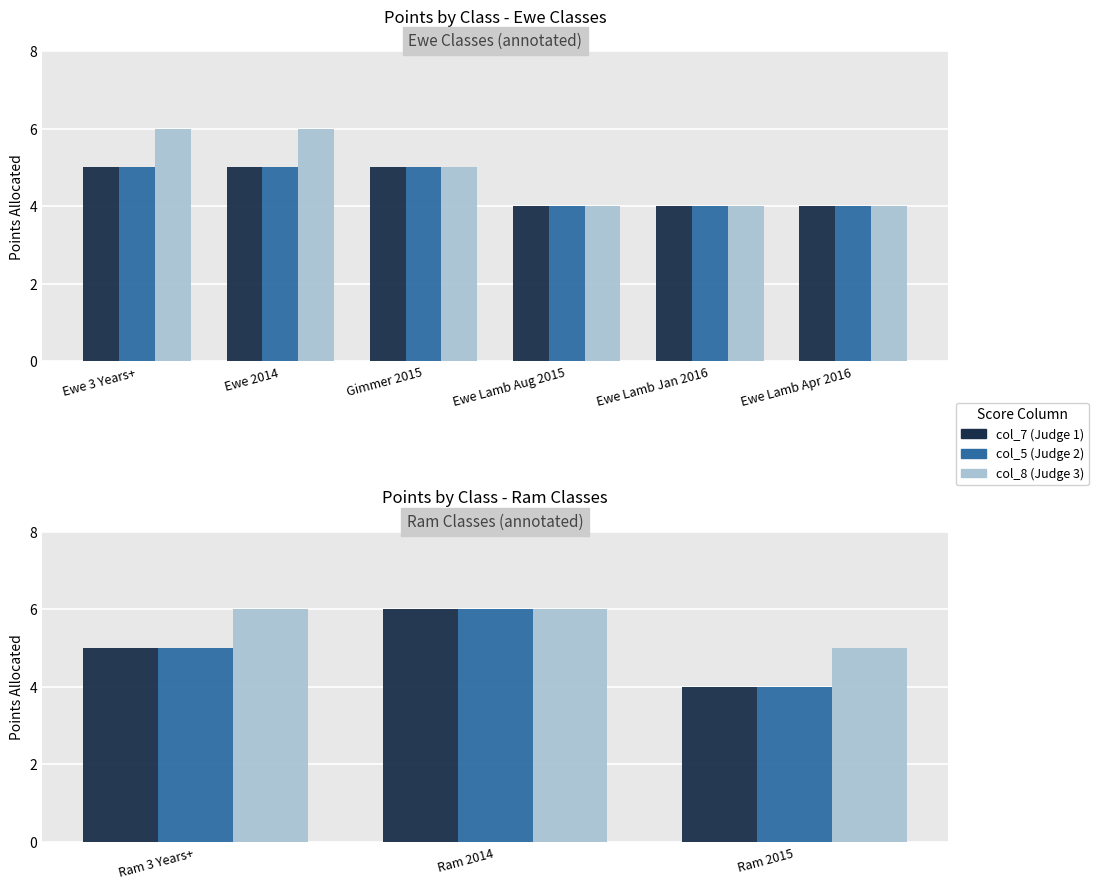

Is the value of col_7 at Ram 2014 greater than the value of col_8 at Ram 3 Years+?

No